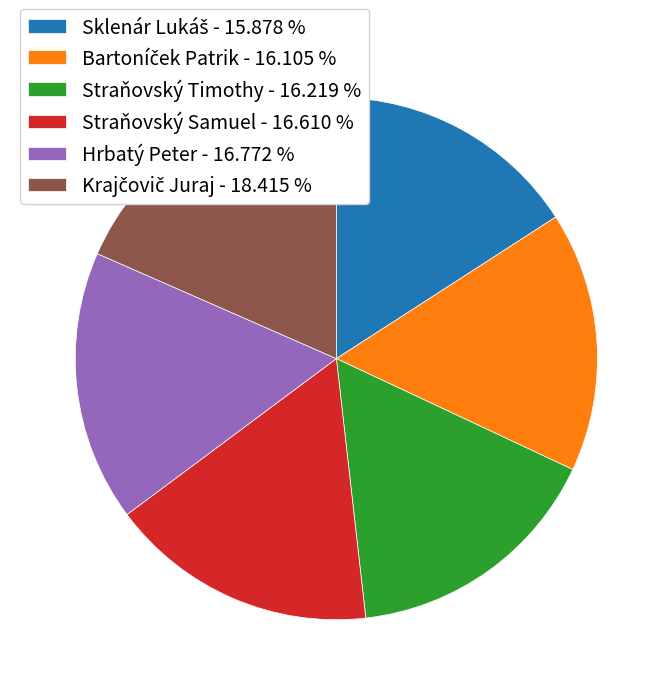

Is there a majority slice in this chart?

No